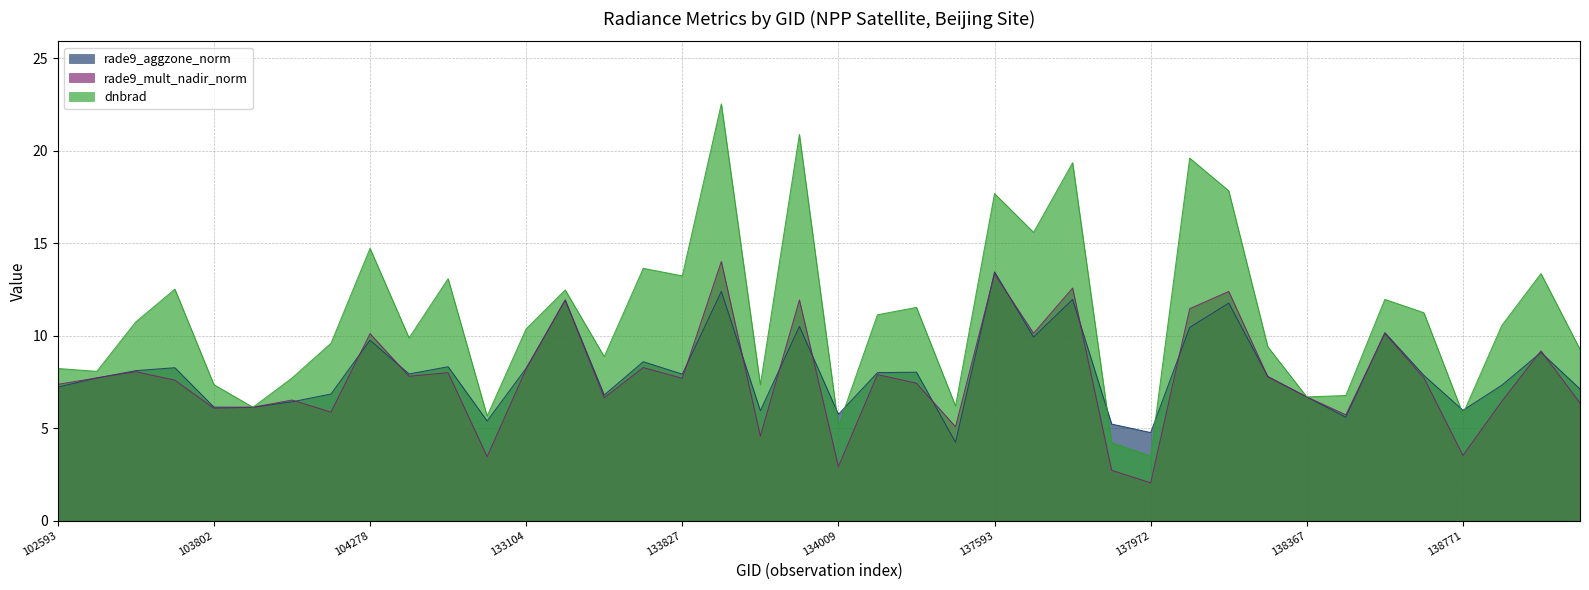

In rade9_mult_nadir_norm, how many points are higher than both neighbors (excluding endpoints)?

14